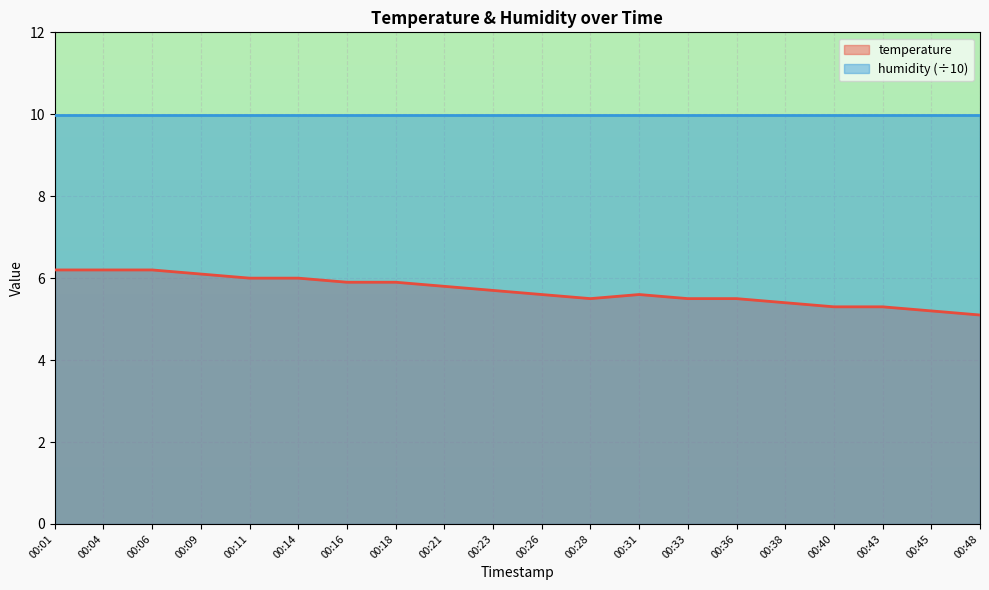

What is the smallest value displayed?

5.1